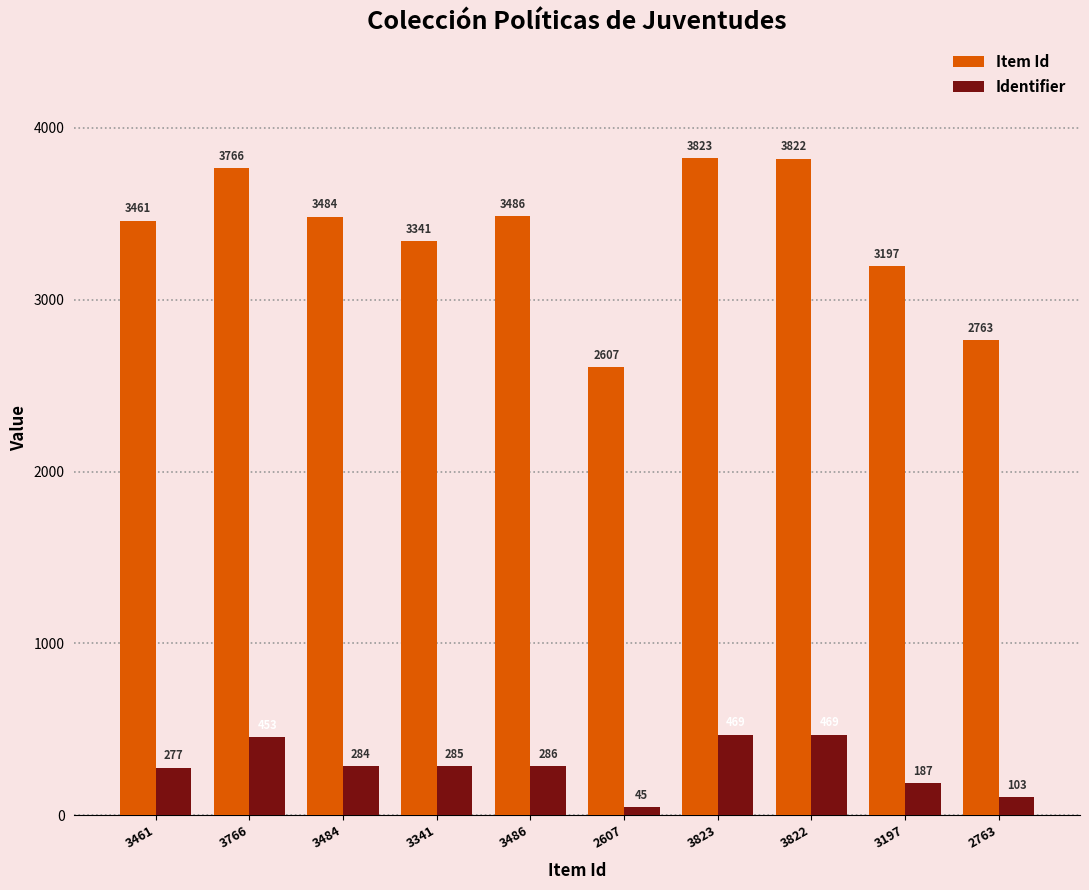

What is the difference between the Identifier values at 3484 and 3197?

97